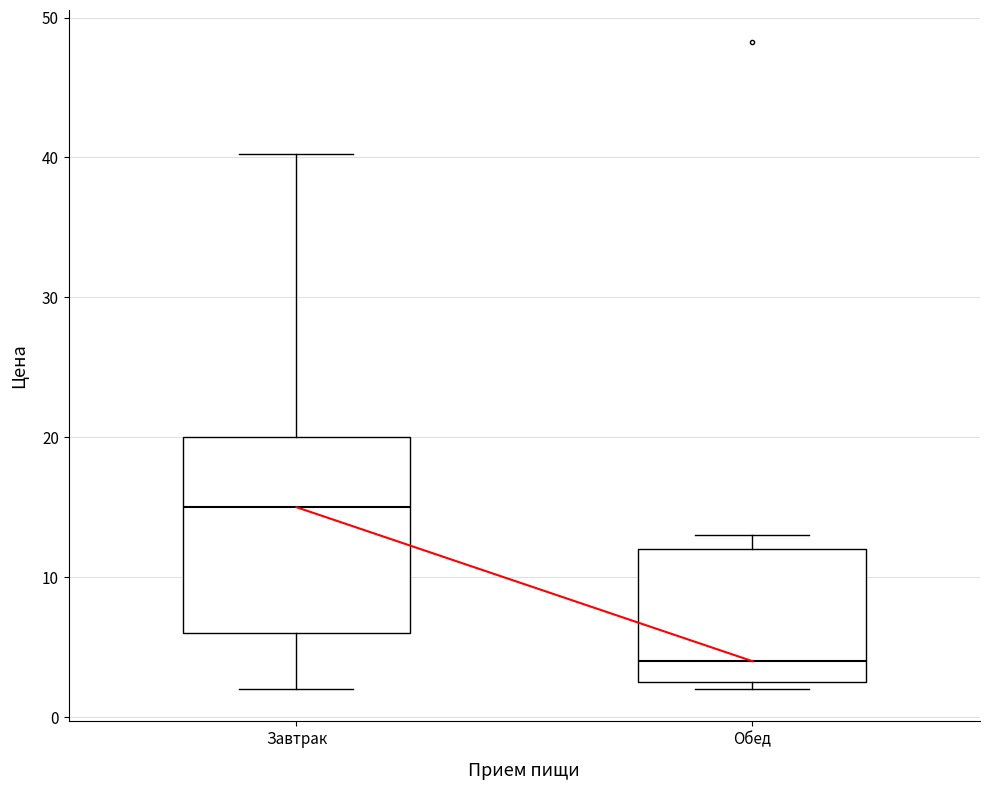

Which box is the tallest, from its lower edge to its upper edge?

Завтрак